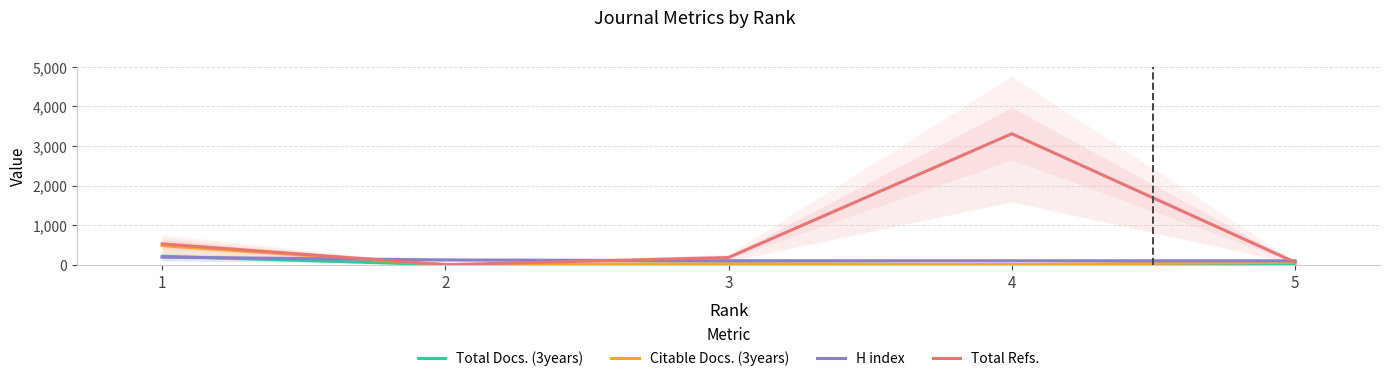

What is the total value across all series at 5?

245